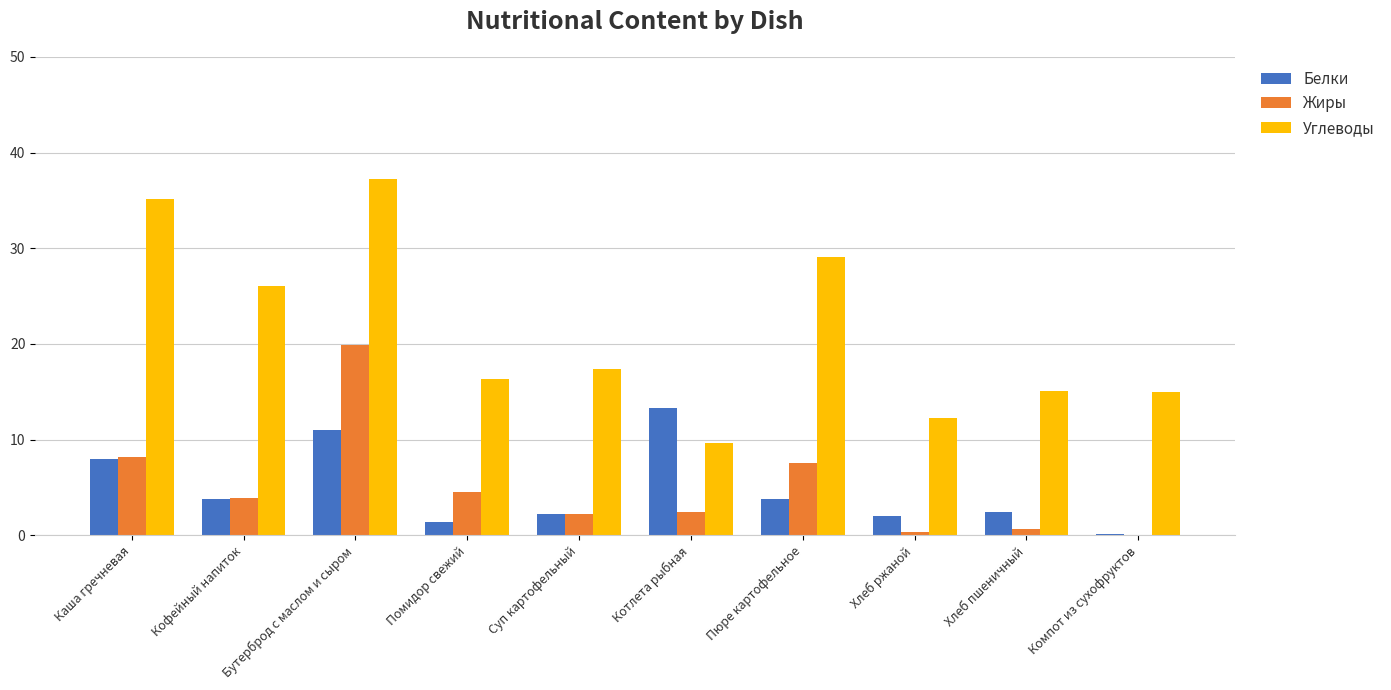

How many series are shown in this chart?

3